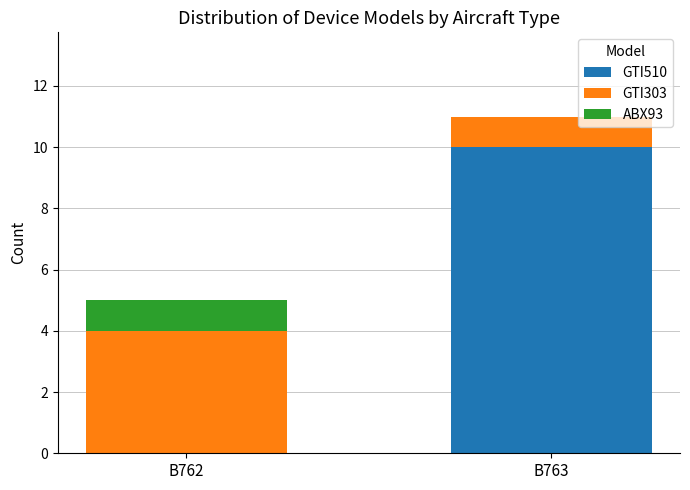

What is the total value across all series at B763?

11